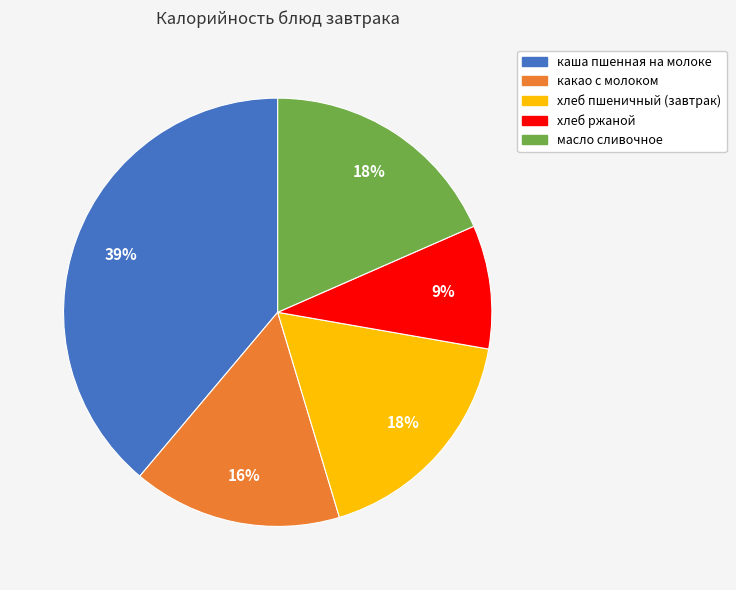

Between масло сливочное and каша пшенная на молоке, which is larger?

каша пшенная на молоке